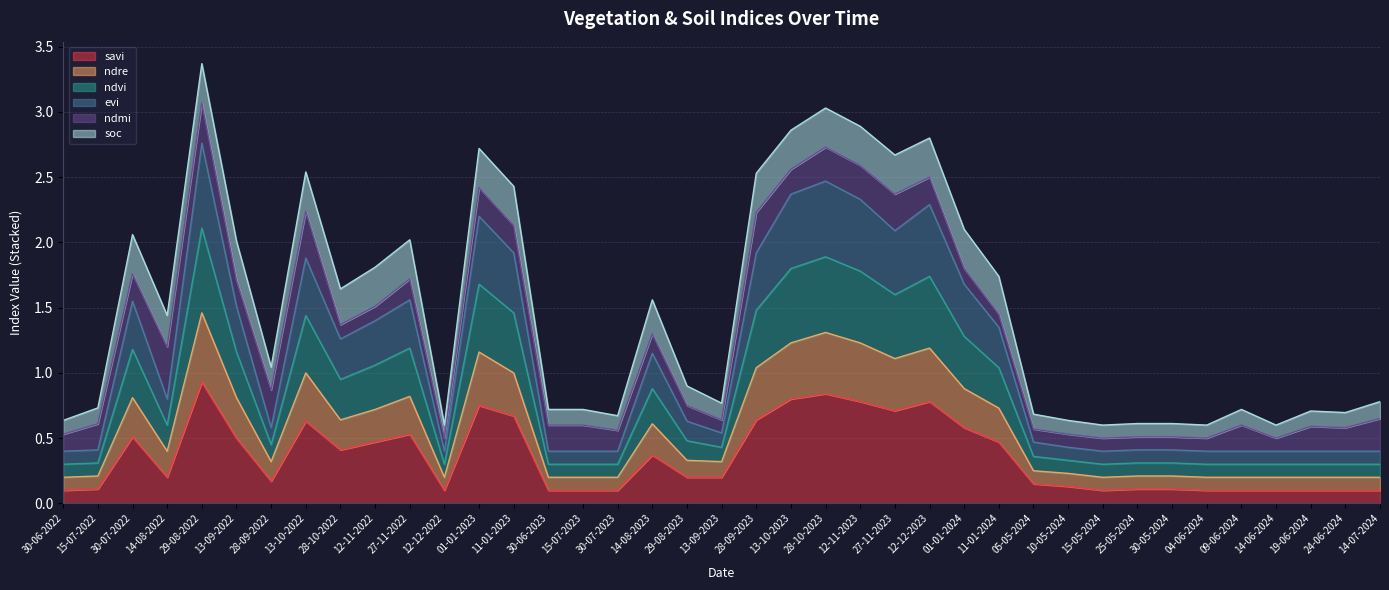

What is the sum of all savi values?

13.9